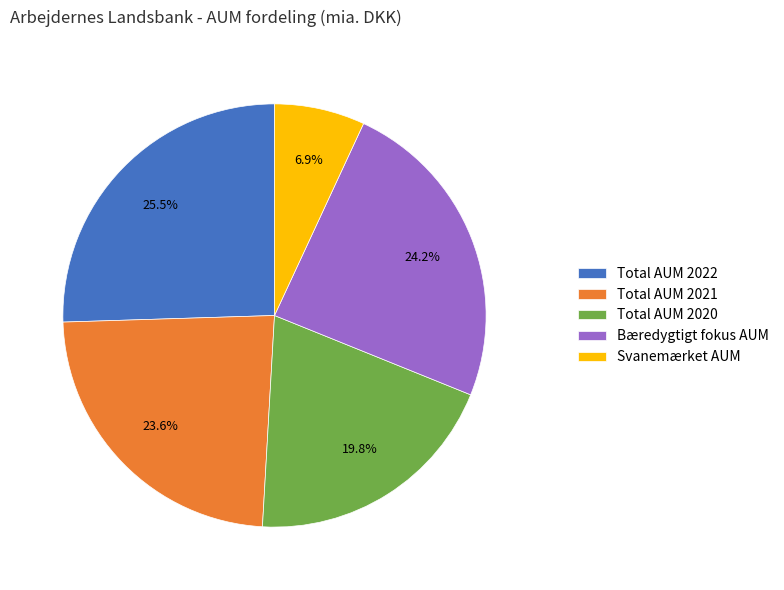

Which category has the biggest portion of the pie?

Total AUM 2022